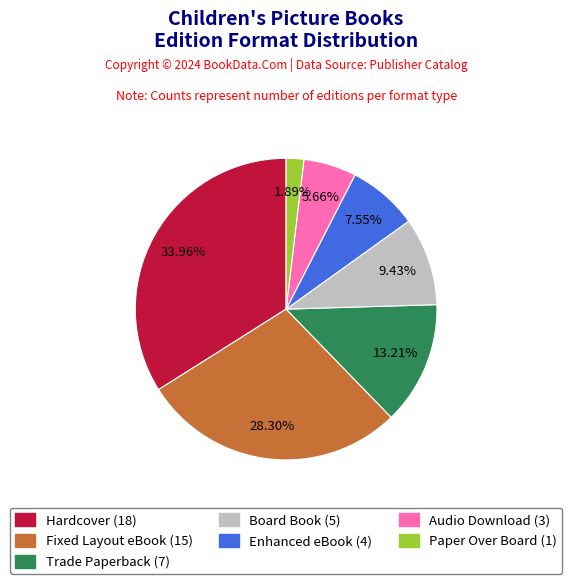

Does Audio Download represent more than half of the total?

No